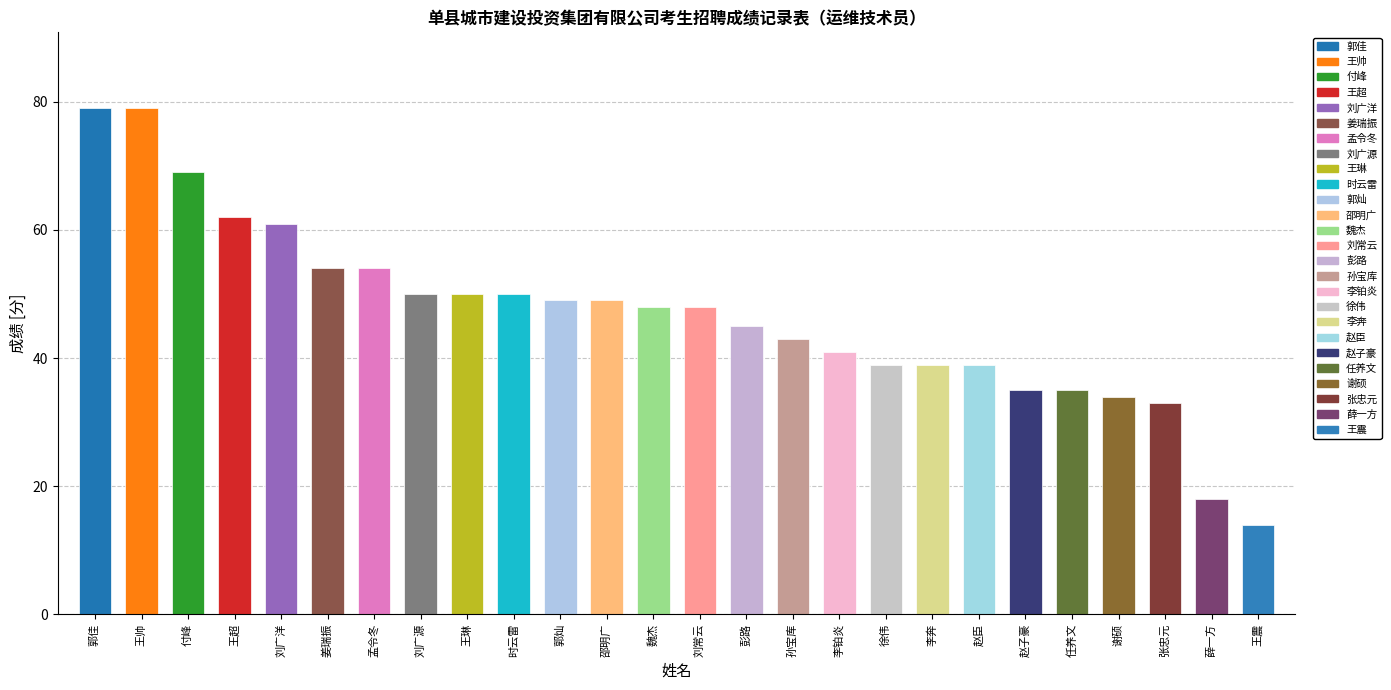

List the labels in order of value, smallest first.

王震, 薛一方, 张忠元, 谢硕, 赵子豪, 任养文, 徐伟, 李奔, 赵臣, 李铂炎, 孙宝库, 彭路, 魏杰, 刘常云, 郭灿, 邵明广, 刘广源, 王琳, 时云雷, 姜瑞振, 孟令冬, 刘广洋, 王超, 付峰, 郭佳, 王帅